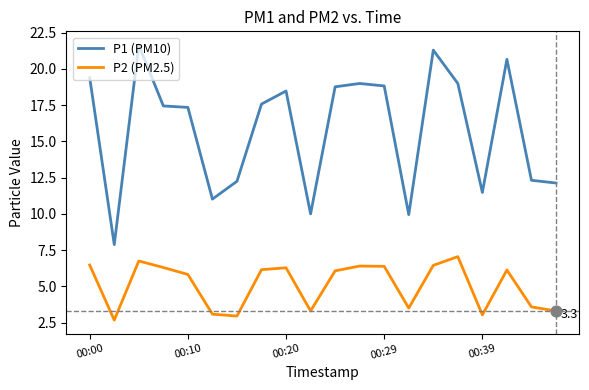

Which series has the largest total across all categories?

P1 (PM10)